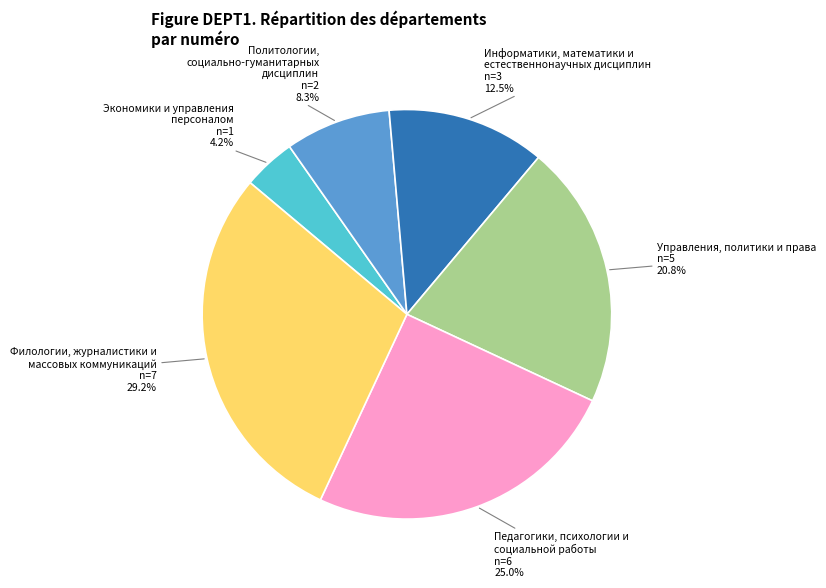

Is there a majority slice in this chart?

No